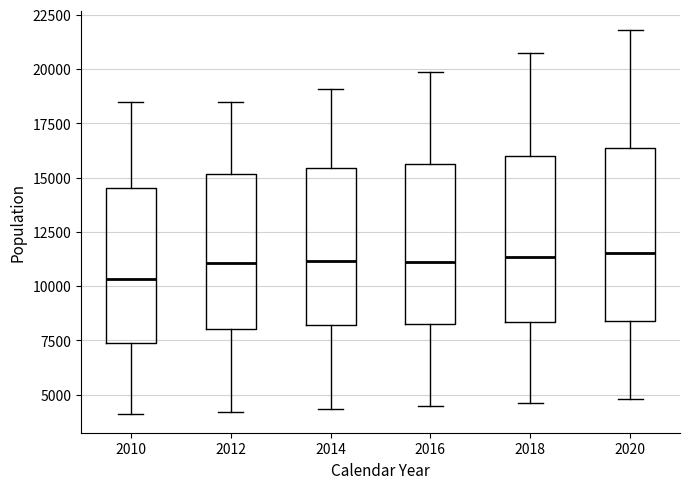

Where is the lower edge of the box at x = 2014 on the y-axis? The values are not printed on the chart, so give them approximately, as read against the axis.

8000